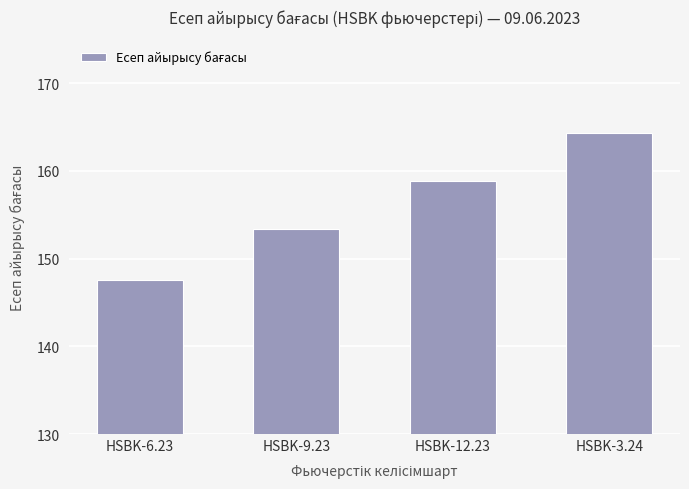

Which has a higher value, HSBK-3.24 or HSBK-12.23?

HSBK-3.24